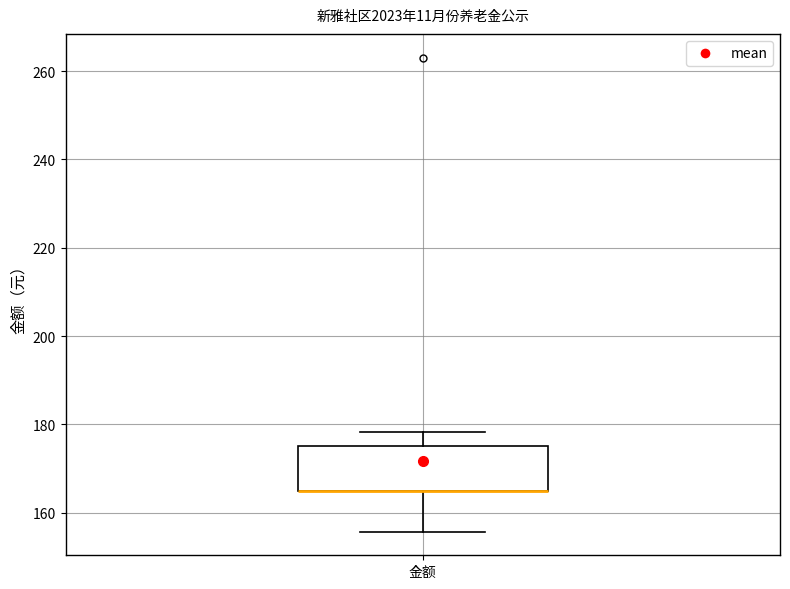

Read this box plot against the y-axis: the position of the median line, the range covered by the box, and the ends of both whiskers. The values are not printed on the chart, so give them approximately, as read against the axis.

median 166 (drawn on the box's lower edge), box 166 to 176, whiskers 156 to 178